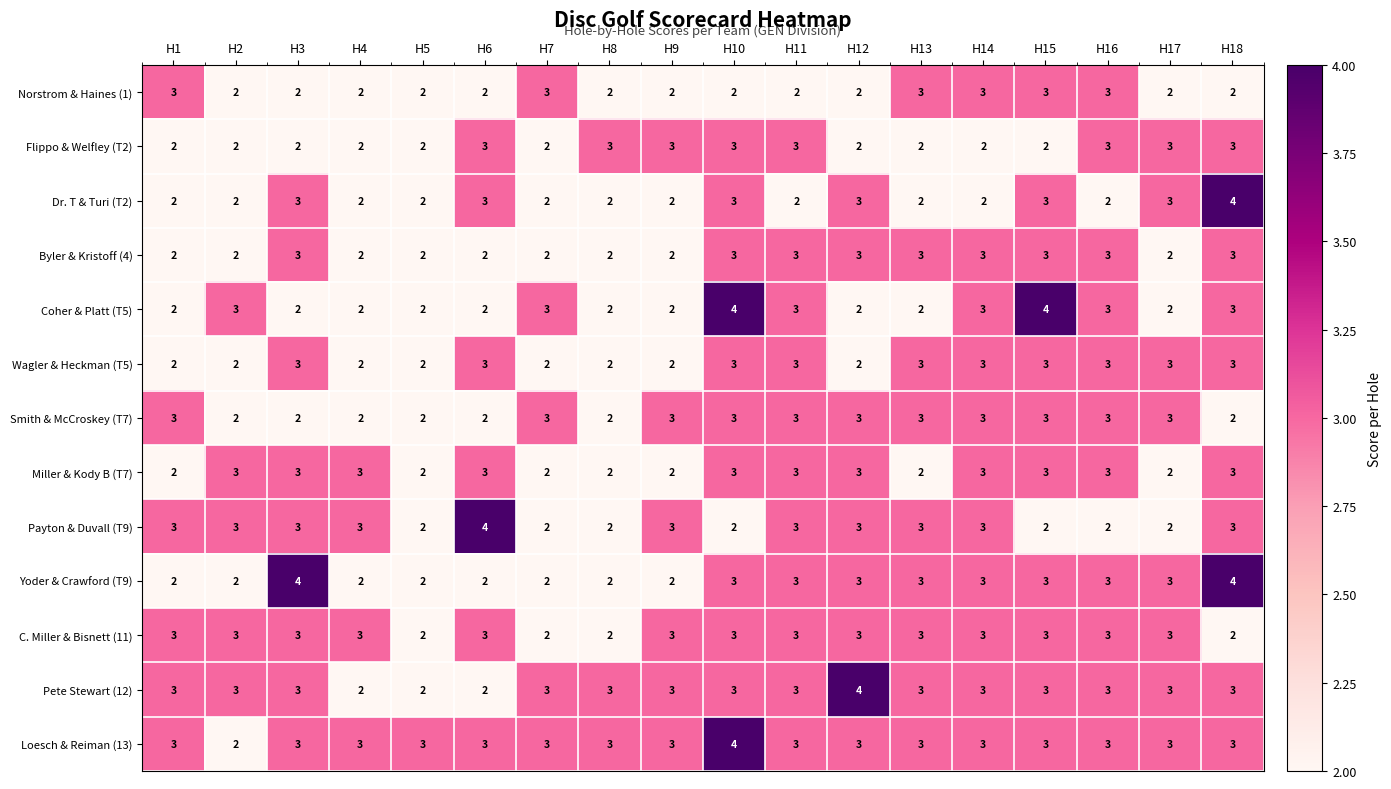

How many Coher & Platt (T5) values are between 2 and 3?

16